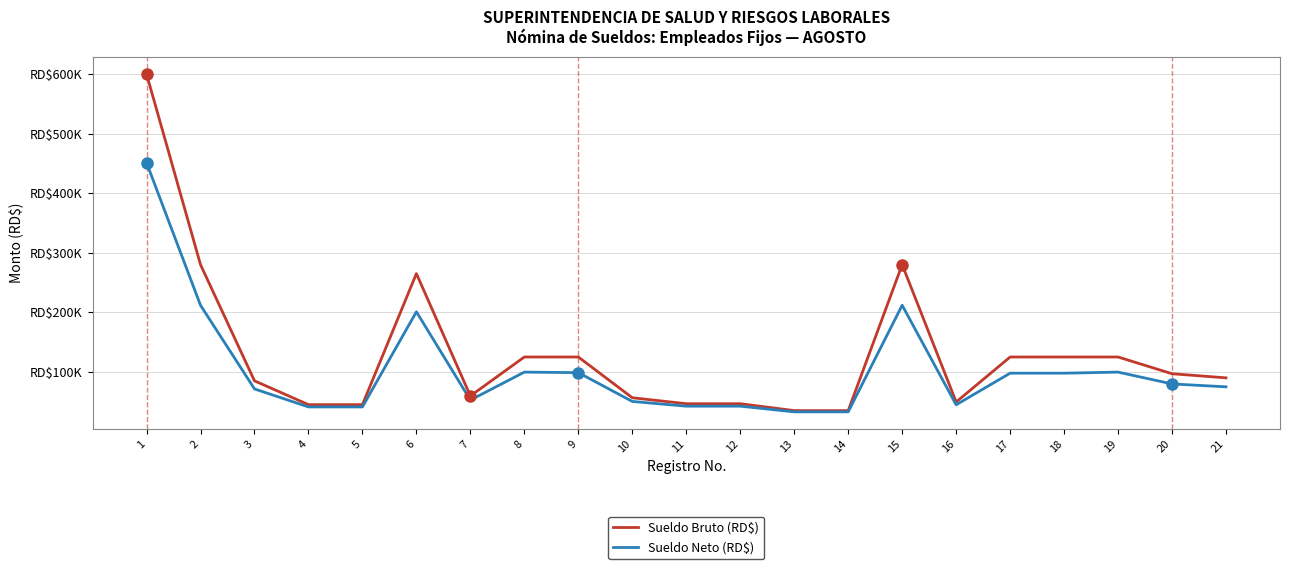

What are all the series names shown in the legend?

Sueldo Bruto (RD$), Sueldo Neto (RD$)